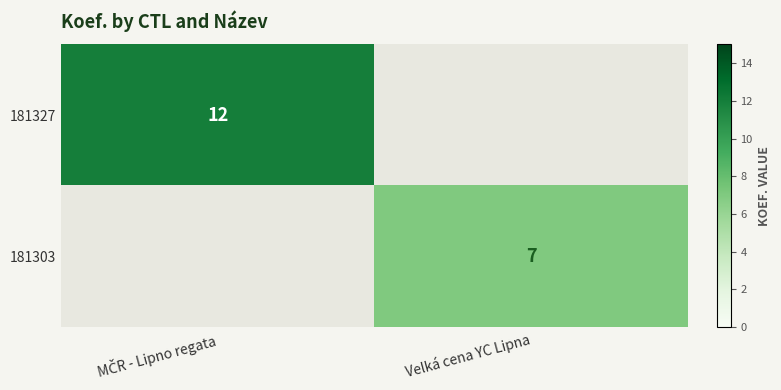

The value of 181303 at Velká cena YC Lipna is 12. True or false?

False